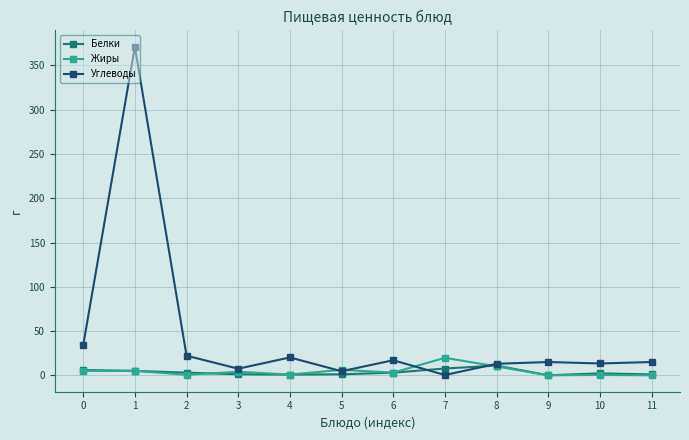

Rank the series by their maximum value, from lowest to highest.

Белки, Жиры, Углеводы